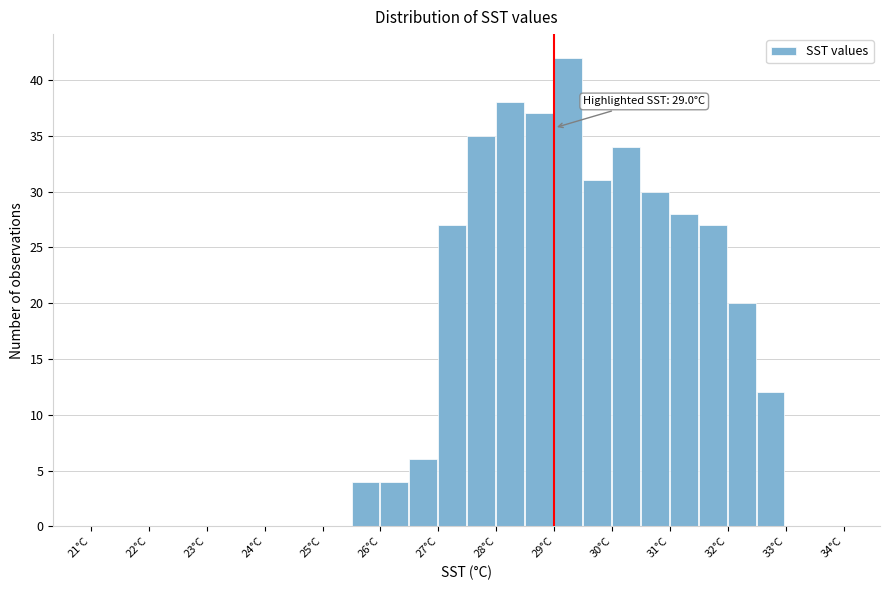

Over which range of the x-axis is the bar tallest?

29.0 to 29.5